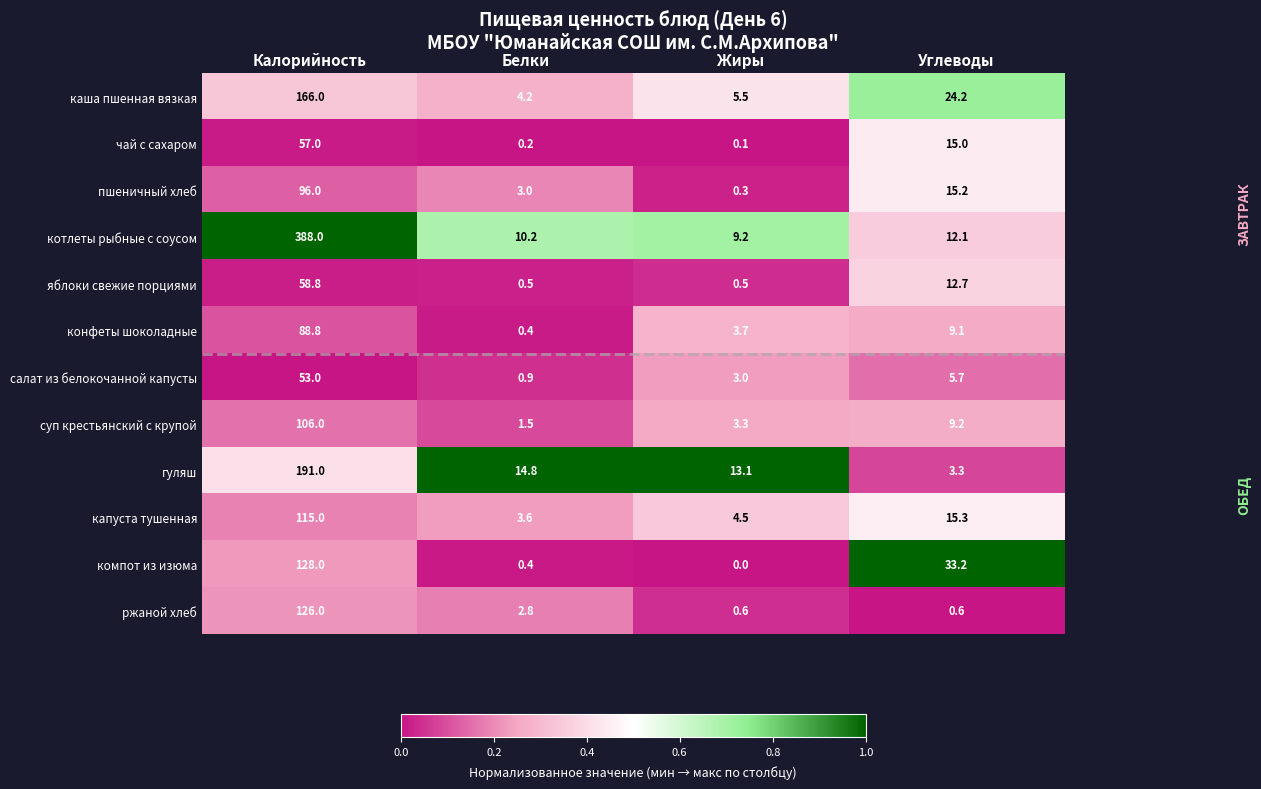

Between Белки and Углеводы, which series saw the biggest shift?

компот из изюма